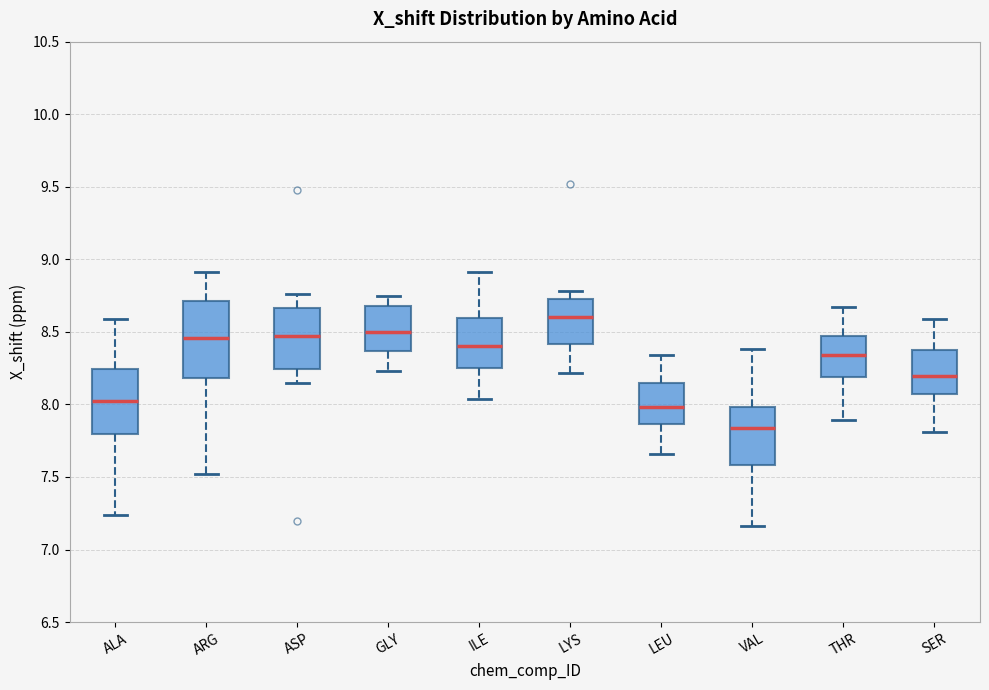

Reading left to right, transcribe this box plot: for each box, give where its median line is, the range the box spans, and where its two whiskers end, as read against the y-axis. The values are not printed on the chart, so give them approximately, as read against the axis.

ALA: median 8.05, box 7.80 to 8.25, whiskers 7.25 to 8.60
ARG: median 8.45, box 8.20 to 8.70, whiskers 7.50 to 8.90
ASP: median 8.50, box 8.25 to 8.65, whiskers 8.15 to 8.75
GLY: median 8.50, box 8.35 to 8.70, whiskers 8.25 to 8.75
ILE: median 8.40, box 8.25 to 8.60, whiskers 8.05 to 8.90
LYS: median 8.60, box 8.40 to 8.75, whiskers 8.20 to 8.80
LEU: median 8.00, box 7.85 to 8.15, whiskers 7.65 to 8.35
VAL: median 7.85, box 7.60 to 8.00, whiskers 7.15 to 8.40
THR: median 8.35, box 8.20 to 8.45, whiskers 7.90 to 8.65
SER: median 8.20, box 8.05 to 8.35, whiskers 7.80 to 8.60